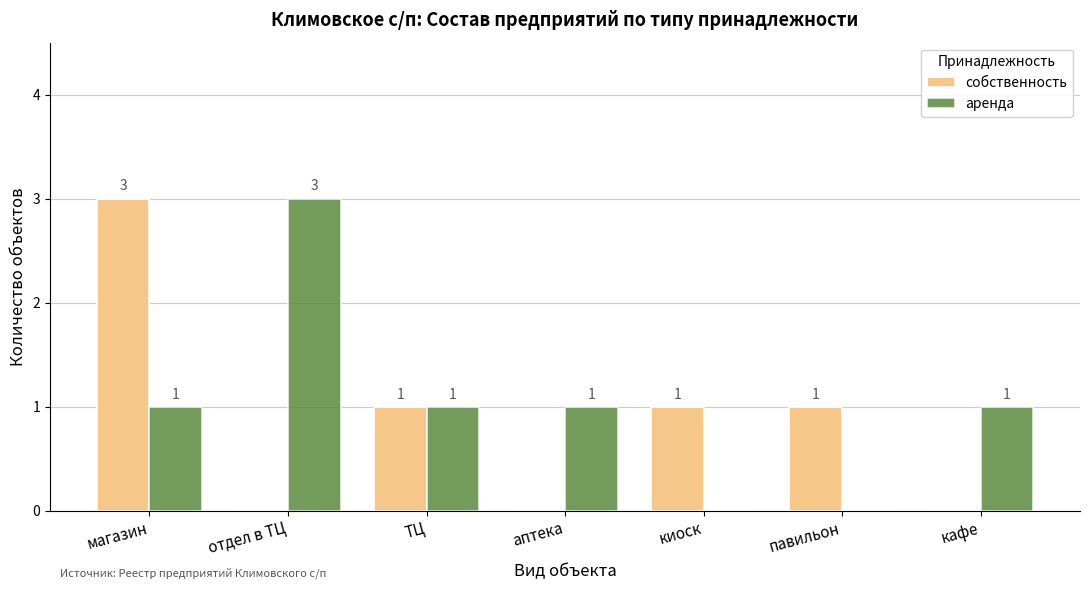

The собственность series shows 1 at киоск. True or false?

True